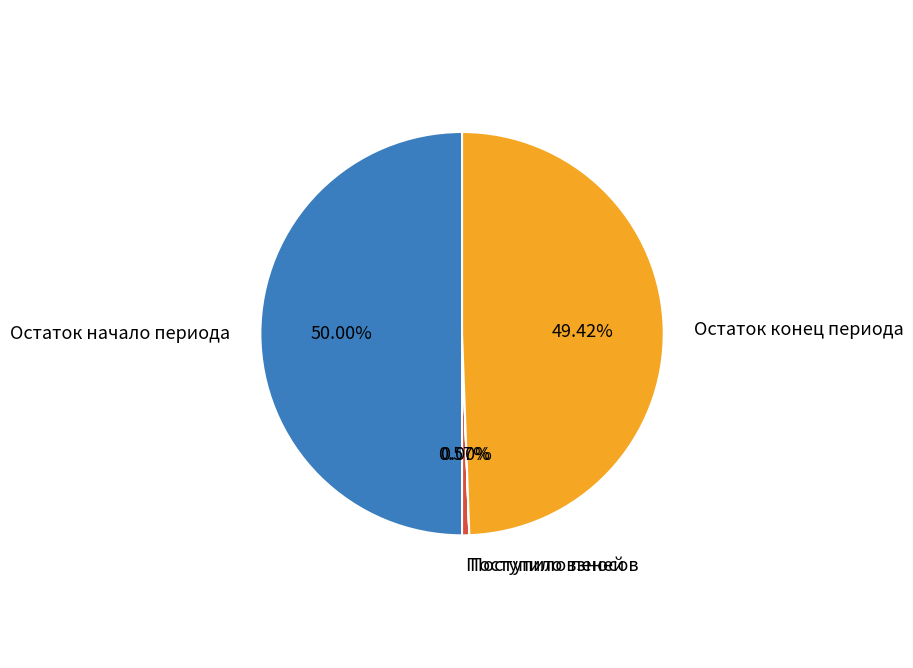

What is the ratio of the value at Остаток конец периода to the value at Остаток начало периода?

1.0